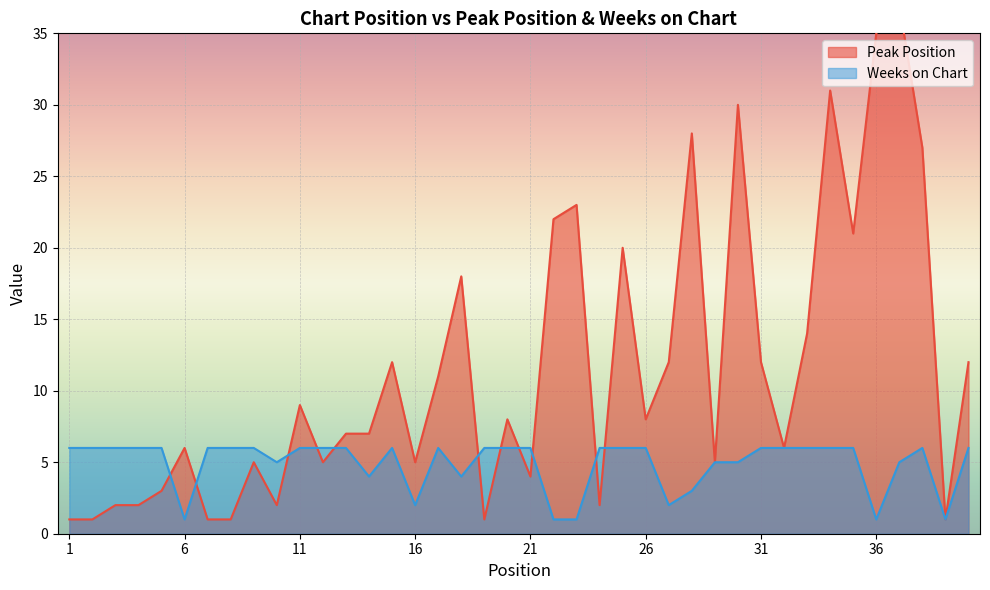

True or false: Weeks on Chart has more than 2 interior local peaks.

True